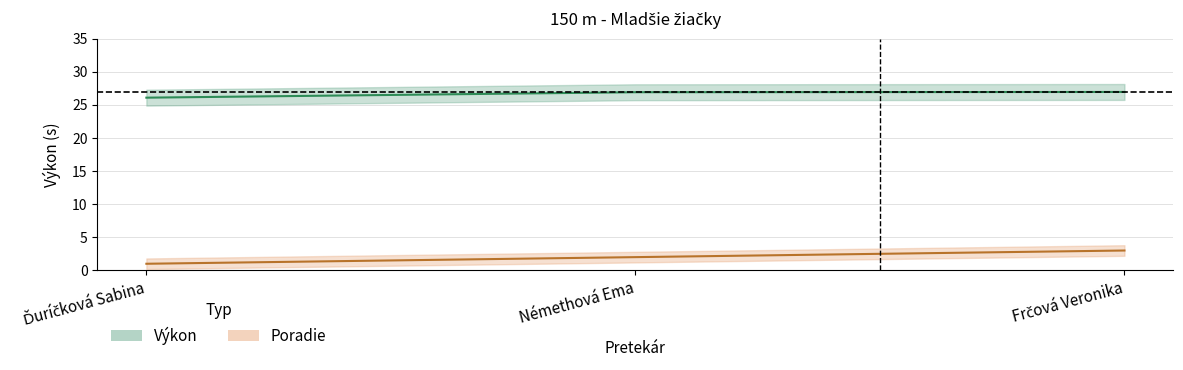

How many data points does each series have?

3